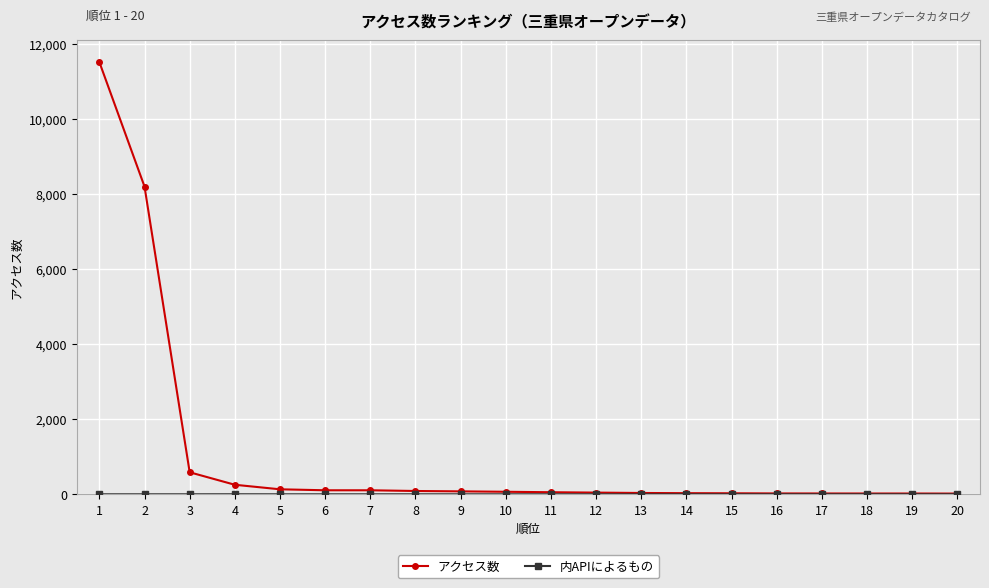

Which series has the largest range (max minus min)?

アクセス数